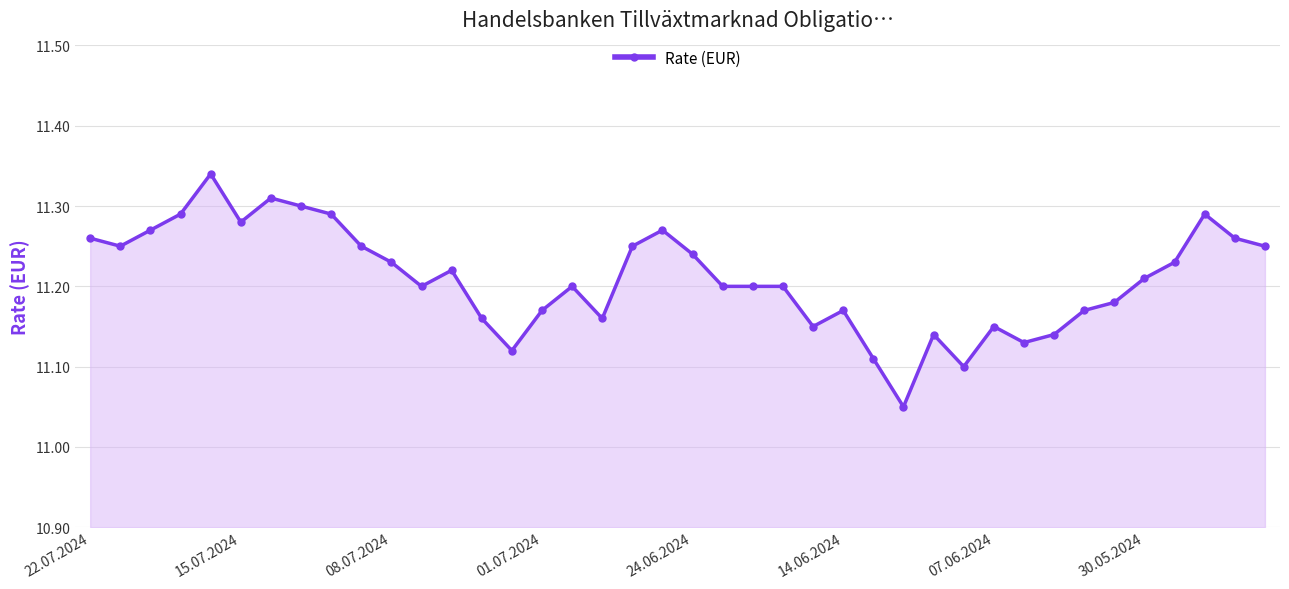

What is the sum of all values?

448.4